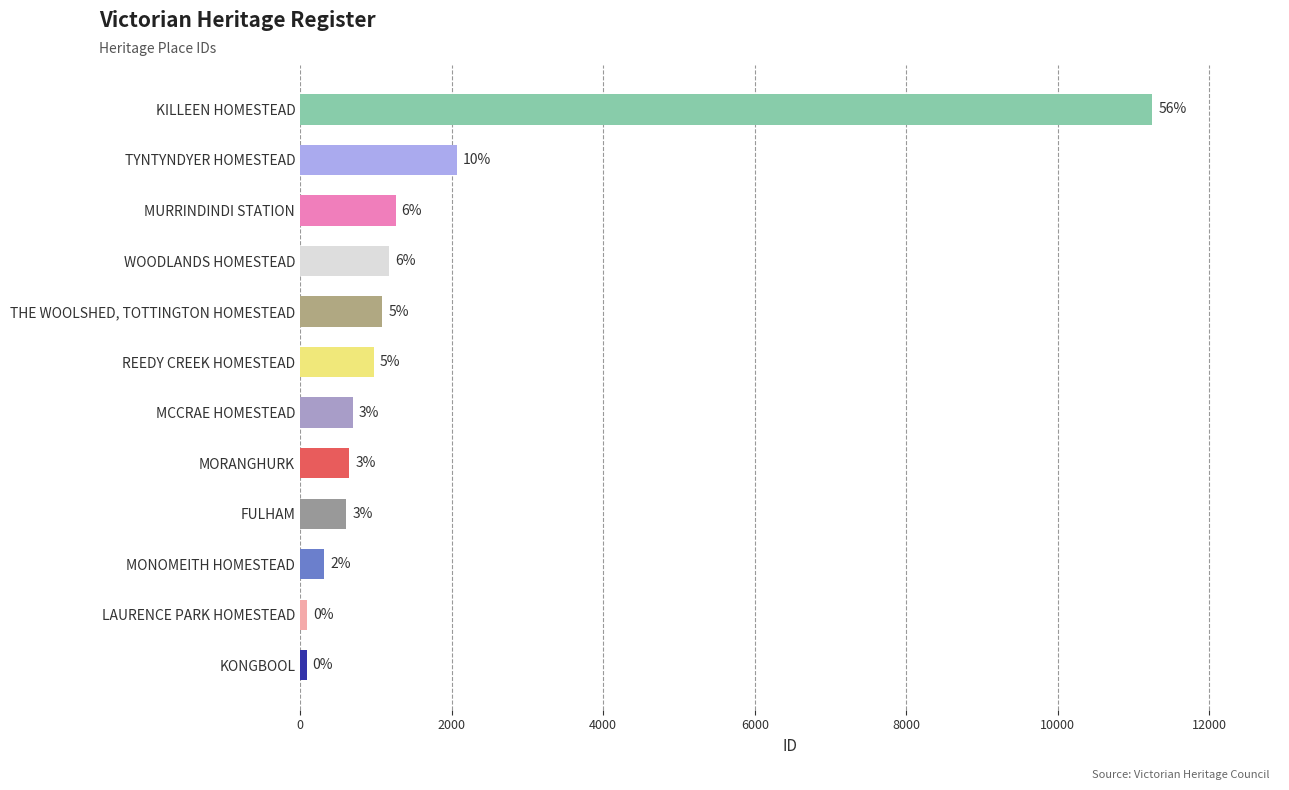

Are the bars horizontal?

Yes